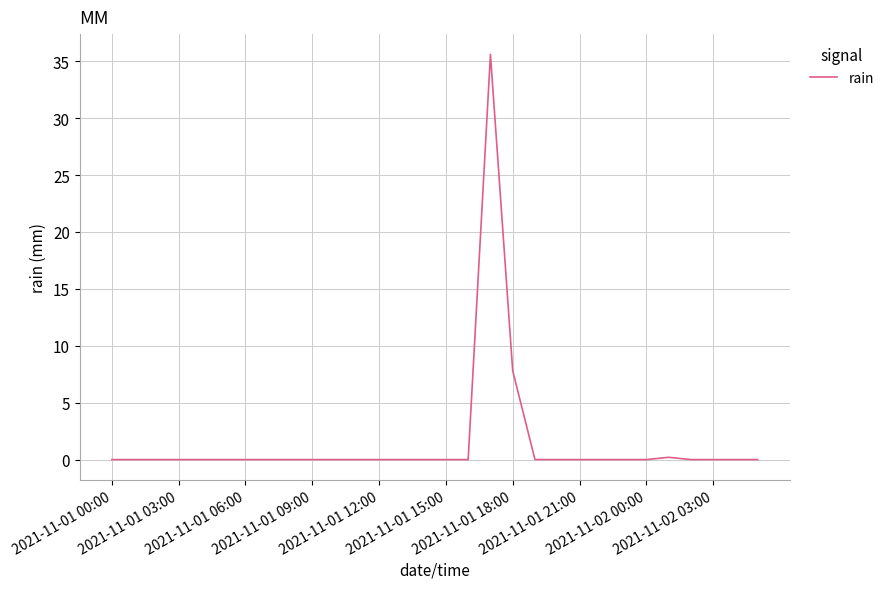

Reading left to right, extract all data points from this chart.

0.0	0.0	0.0	0.0	0.0	0.0	0.0	0.0	0.0	0.0	0.0	0.0	0.0	0.0	0.0	0.0	0.0	35.6	7.8	0.0	0.0	0.0	0.0	0.0	0.0	0.2	0.0	0.0	0.0	0.0